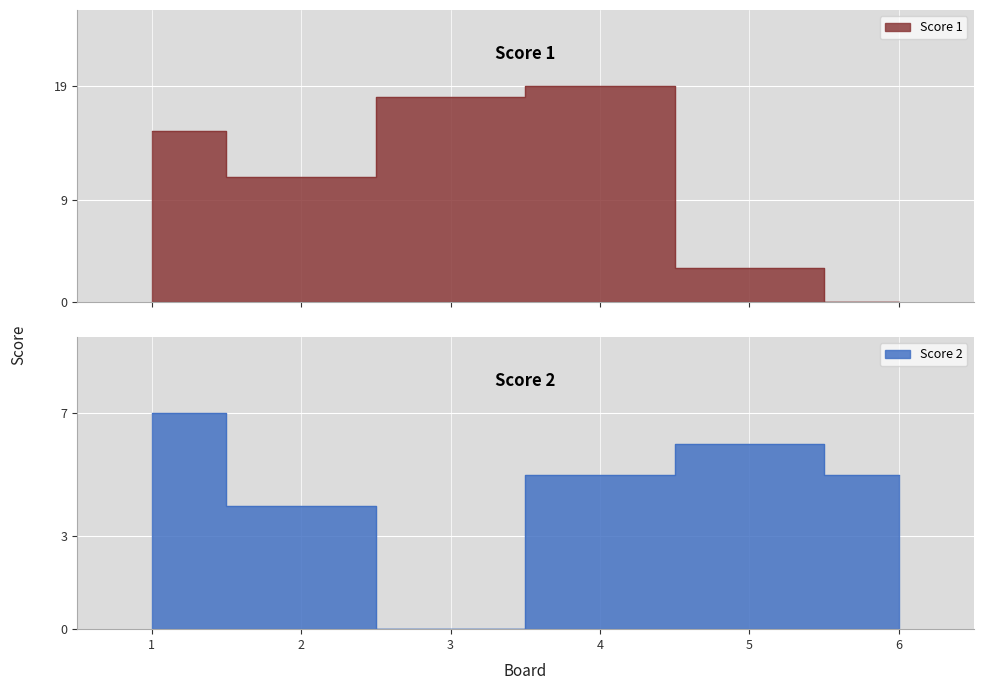

At which category does the chart reach its peak across all series?

4